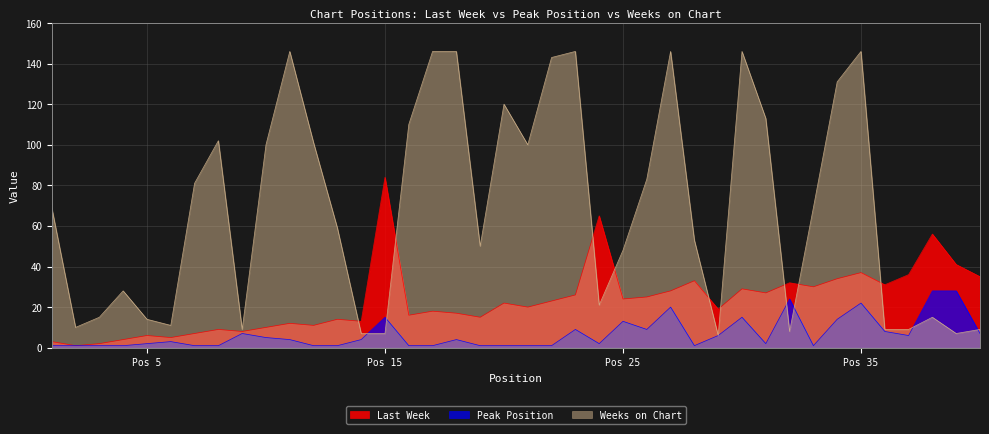

What is the sum of the Weeks on Chart values at 19 and 24?

71